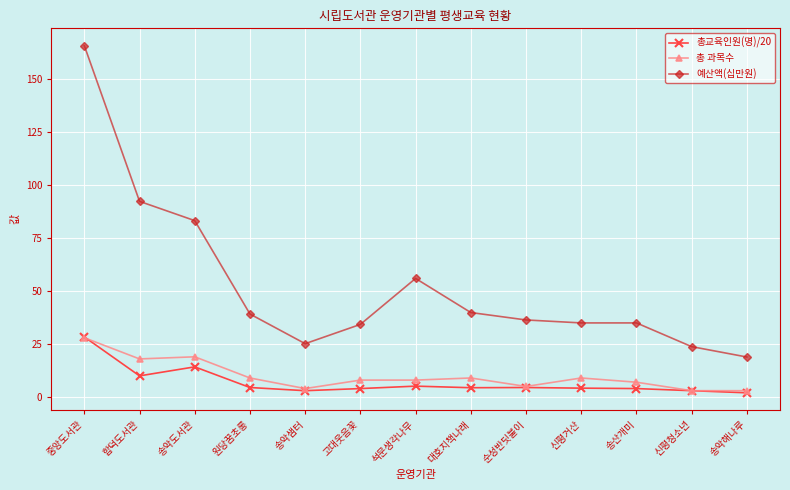

Read the 총교육인원(명)/20 value at 신평거산.

4.2